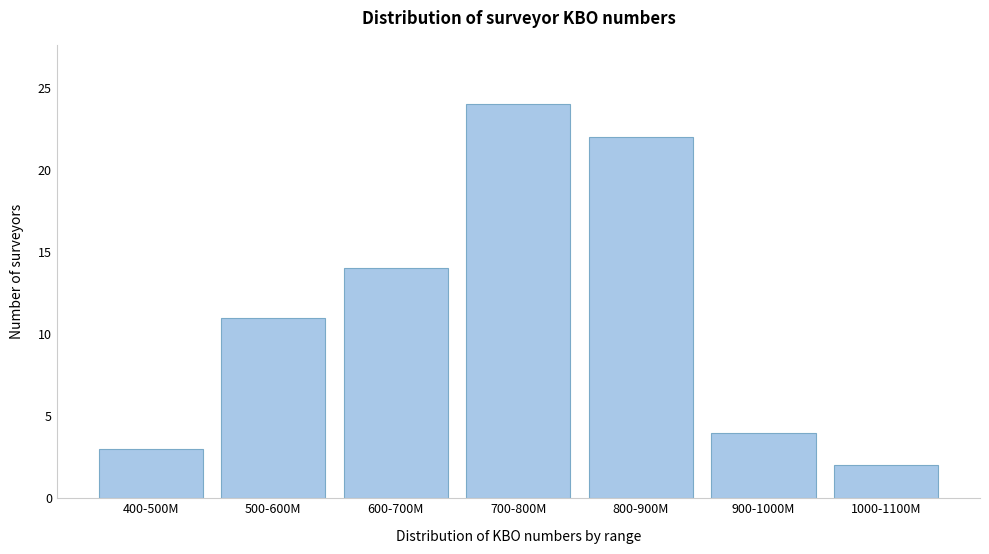

Reading left to right, transcribe all the data shown in this chart.

400-500M=3	500-600M=11	600-700M=14	700-800M=24	800-900M=22	900-1000M=4	1000-1100M=2